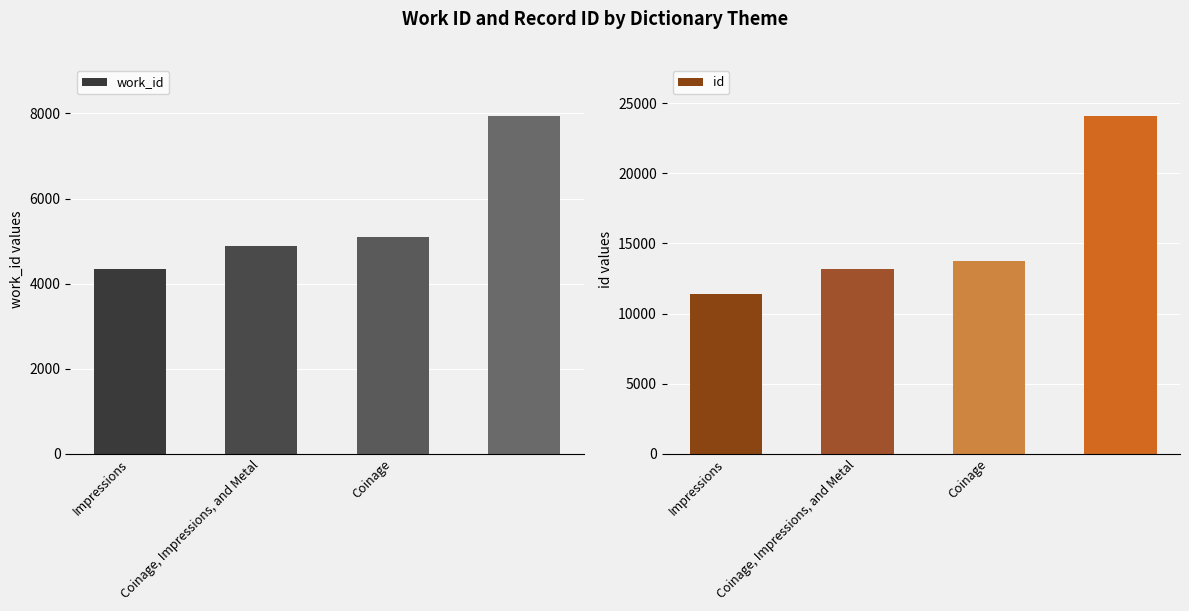

Reading left to right, list all the values displayed in this chart.

work_id: 4339	4891	5088	7946
id: 11381	13180	13740	24101